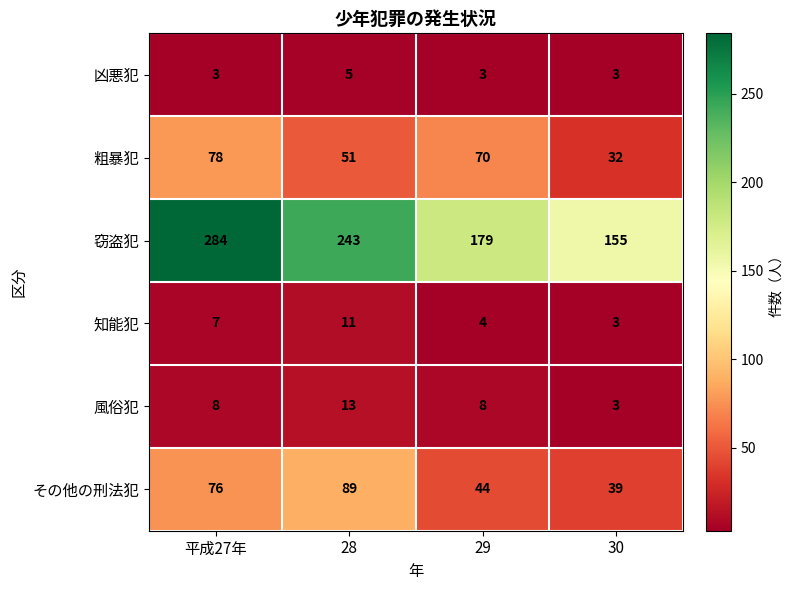

At which label does 風俗犯 reach its peak?

28